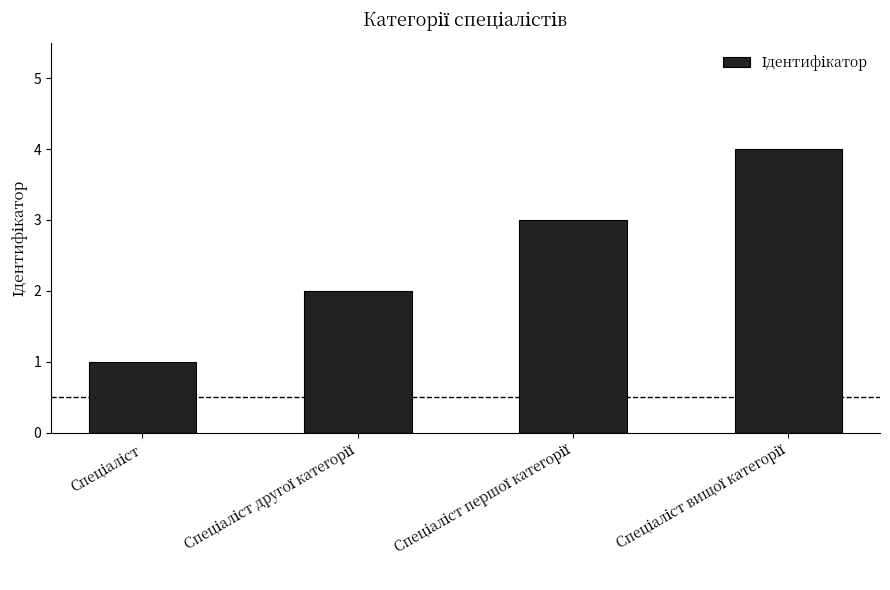

Reading left to right, extract all data points from this chart.

1	2	3	4